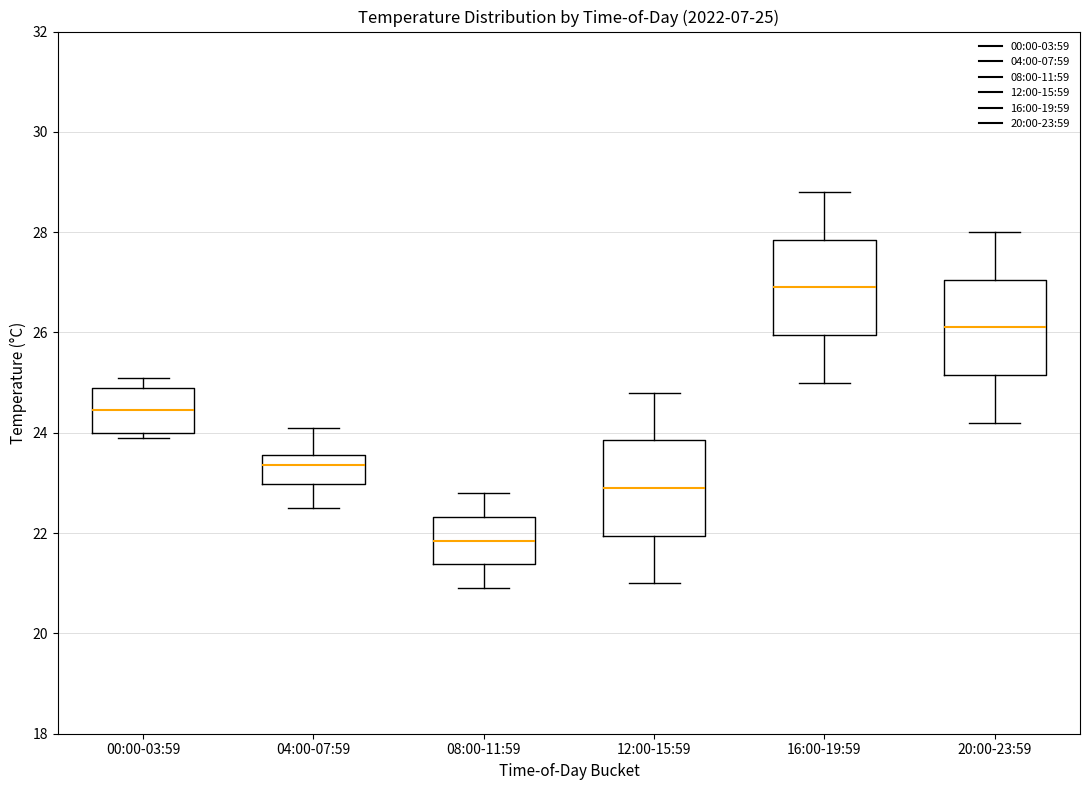

Which box's median line is the lowest?

08:00-11:59